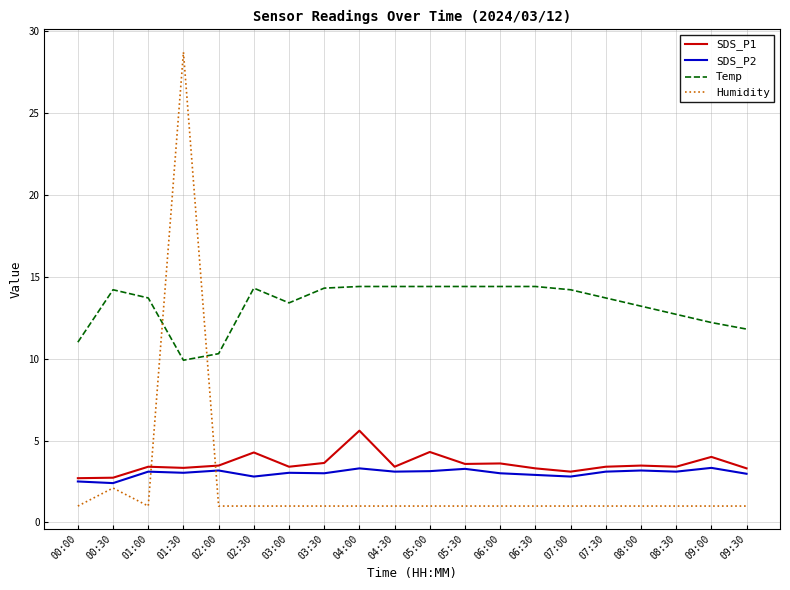

How many categories are shown in the chart?

20